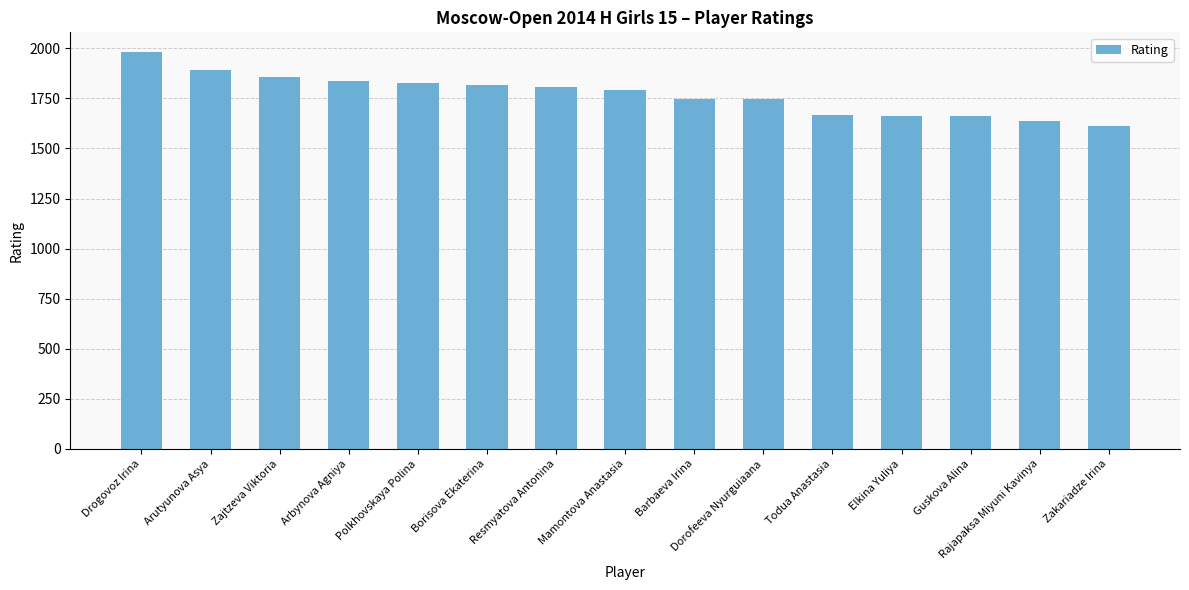

What is the ratio of the value at Arbynova Agniya to the value at Zakariadze Irina?

1.1